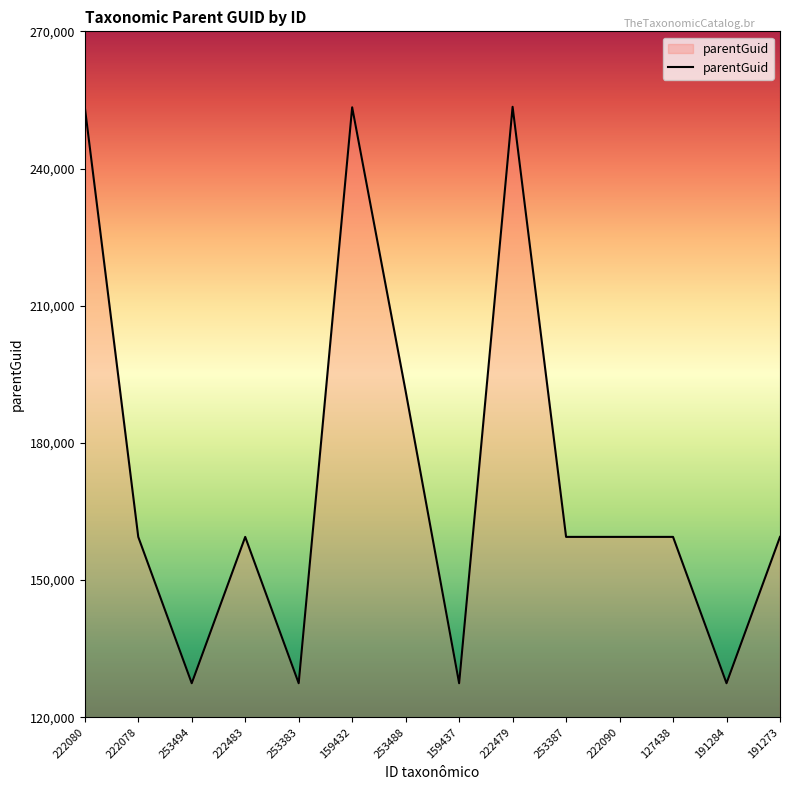

Where is the first local minimum?

253494